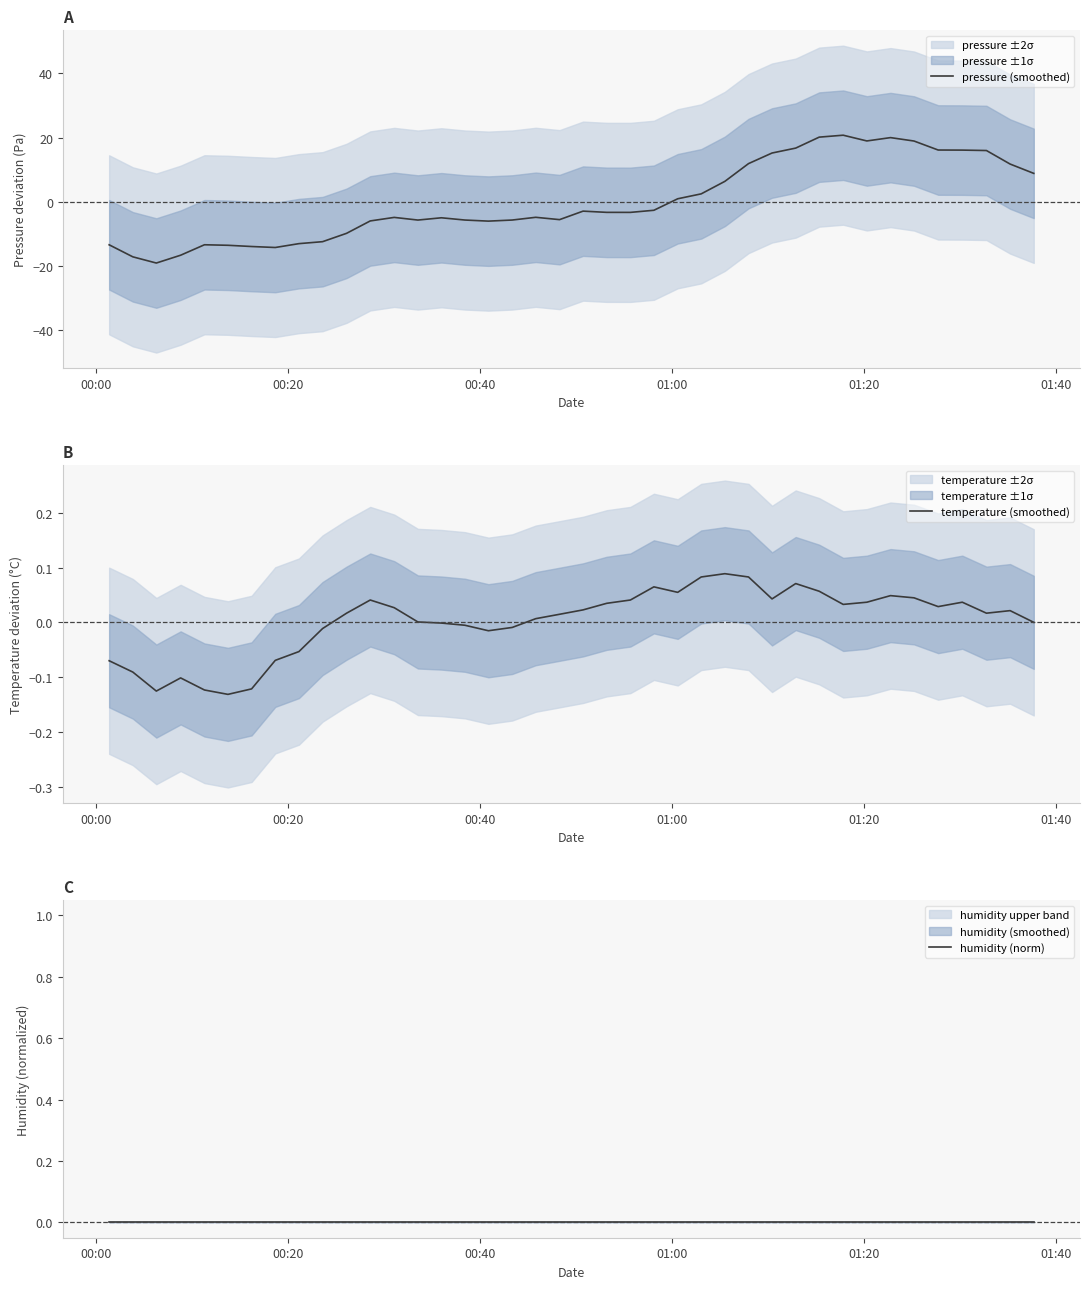

What is the difference between the maximum and minimum values in the temperature (smoothed) series?

0.2